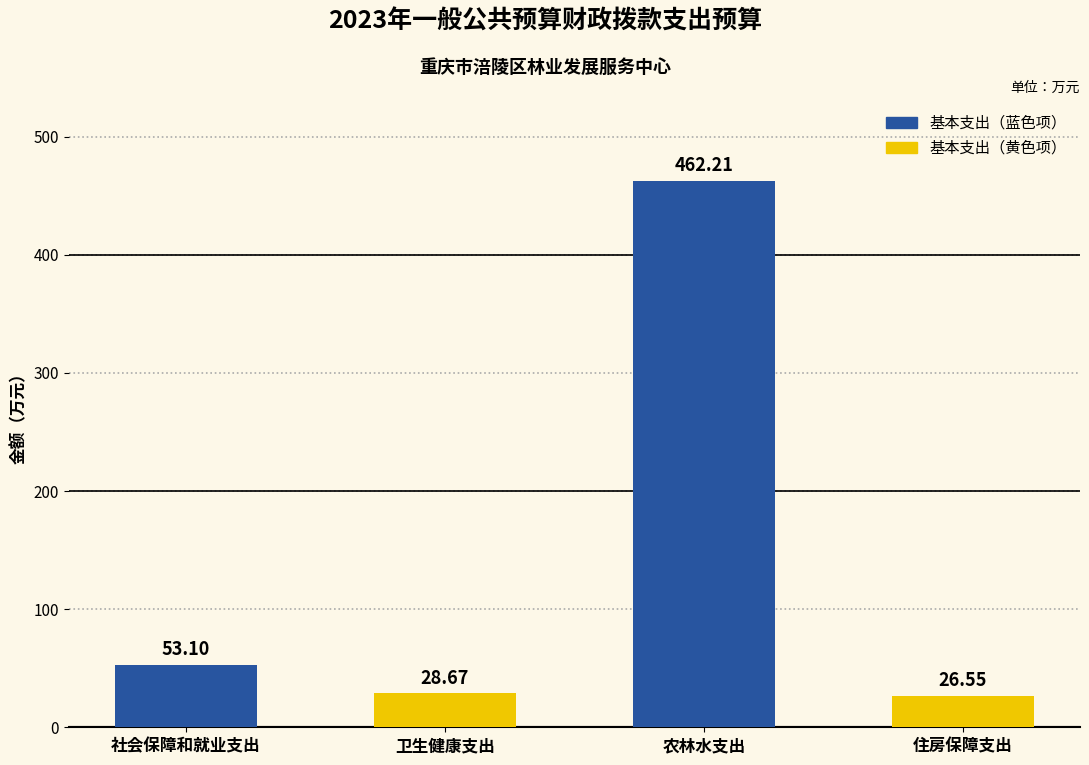

What is the average value?

142.6